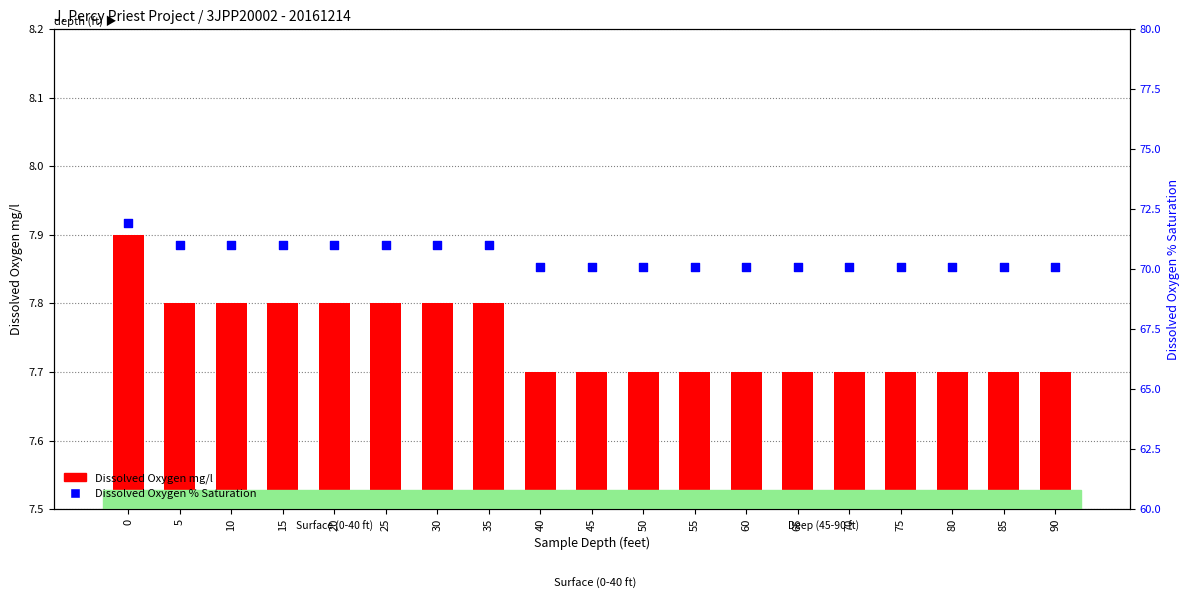

Which series has the largest total across all categories?

Dissolved Oxygen % Saturation